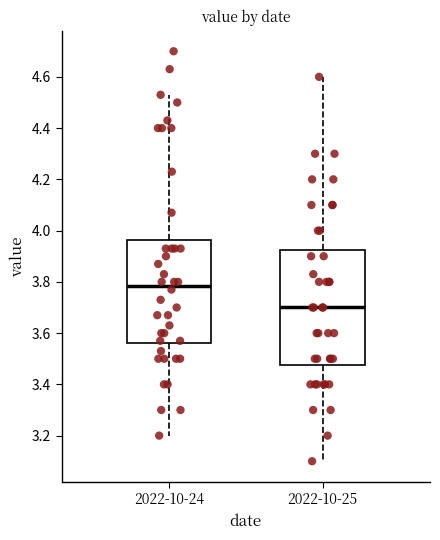

Reading left to right, transcribe this box plot: for each box, give where its median line is, the range the box spans, and where its two whiskers end, as read against the y-axis. The values are not printed on the chart, so give them approximately, as read against the axis.

2022-10-24: median 3.78, box 3.56 to 3.96, whiskers 3.20 to 4.54
2022-10-25: median 3.70, box 3.48 to 3.92, whiskers 3.10 to 4.60